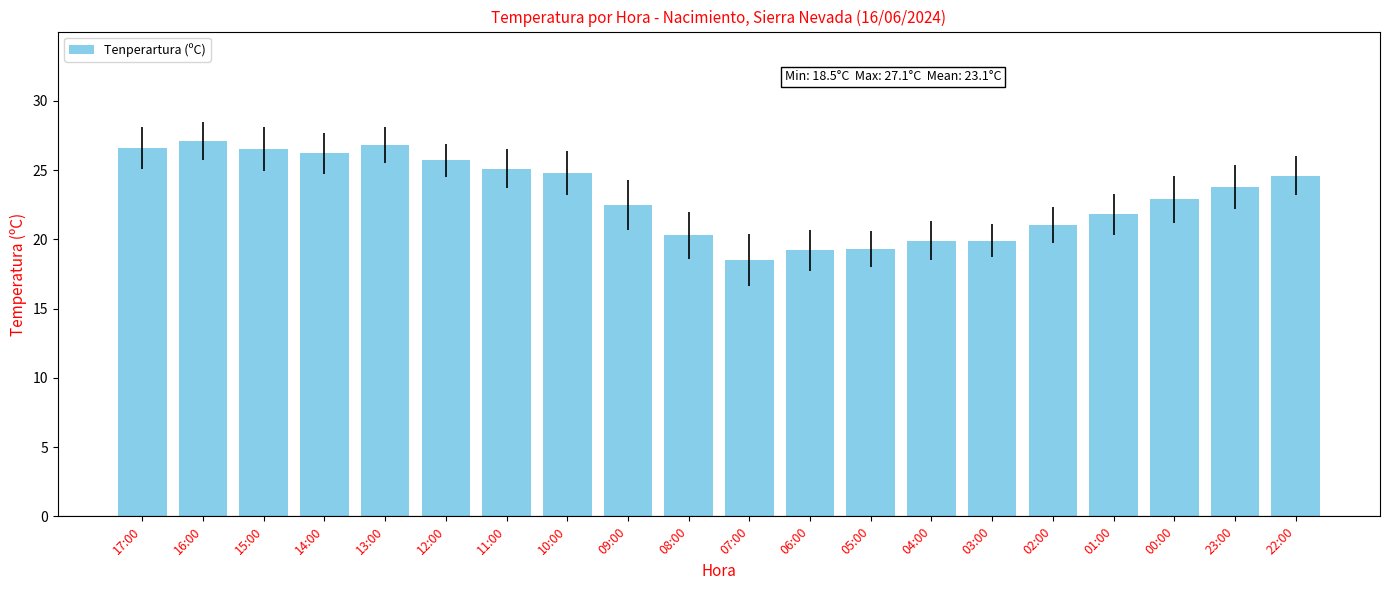

What is the ratio of the value at 13:00 to the value at 14:00?

1.0